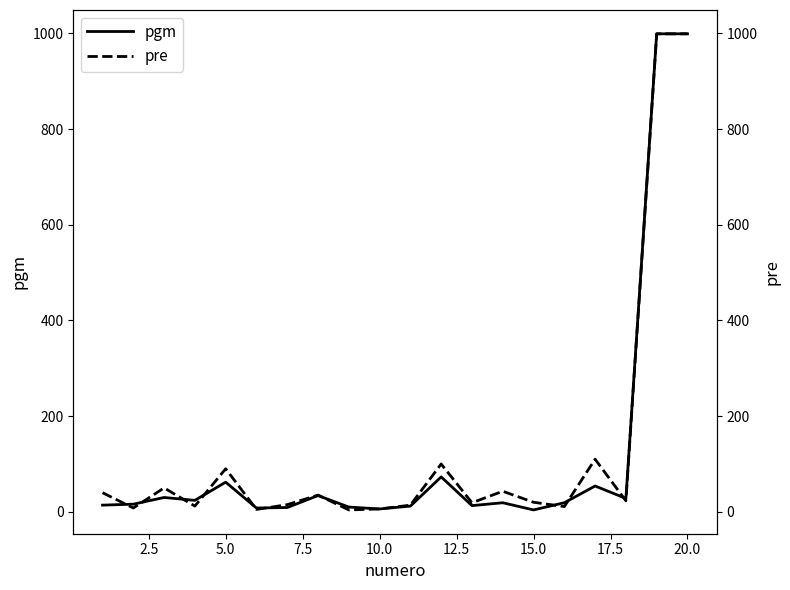

The value of pgm at 20.0 is 999. True or false?

True